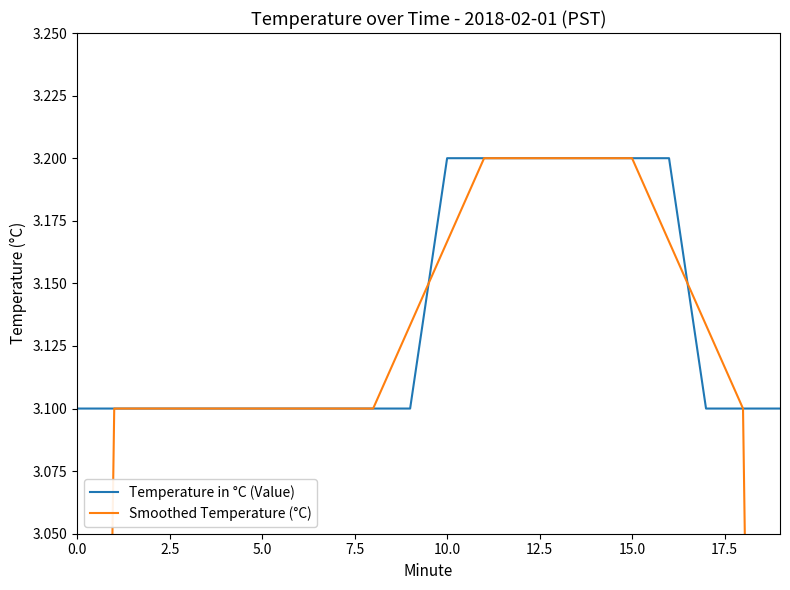

What is the maximum value shown in the chart?

3.2